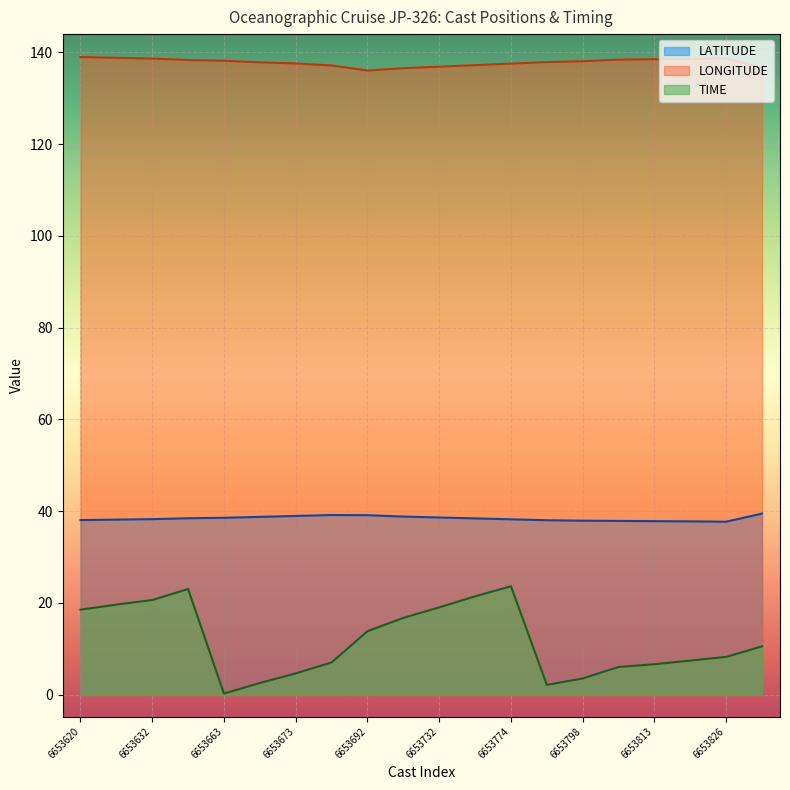

At which category is the sum across all series the highest?

6653656